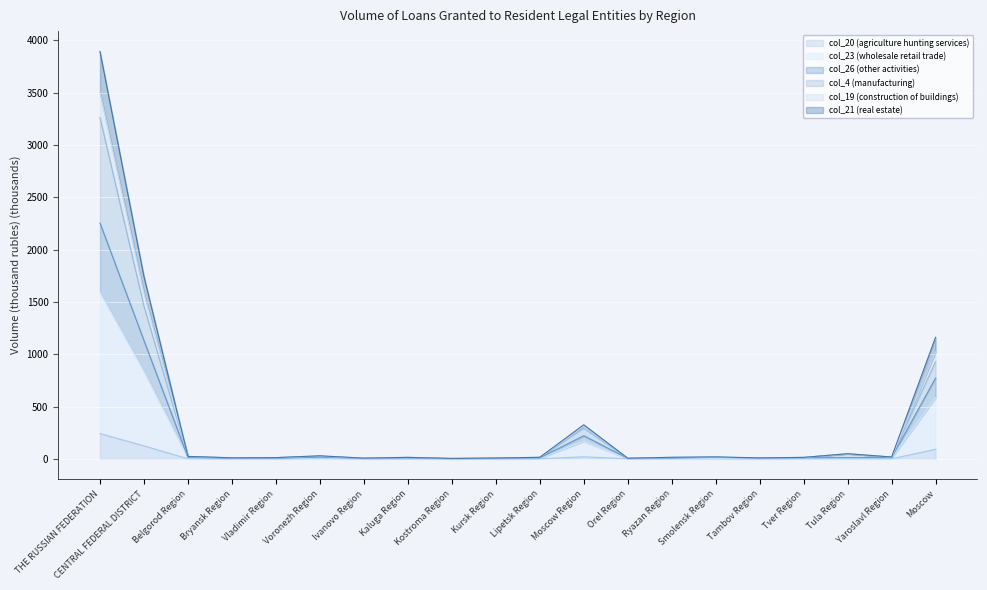

What is the sum of the col_4 (manufacturing) values at Moscow Region and Bryansk Region?

322.6